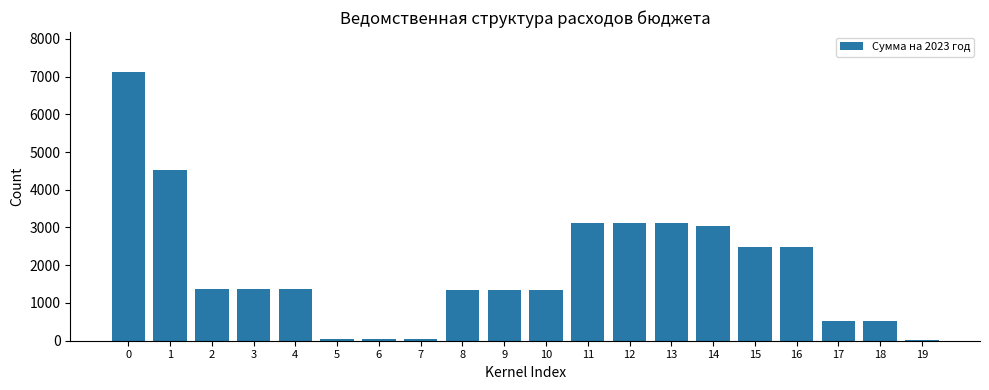

What is the maximum value shown in the chart?

7111.0